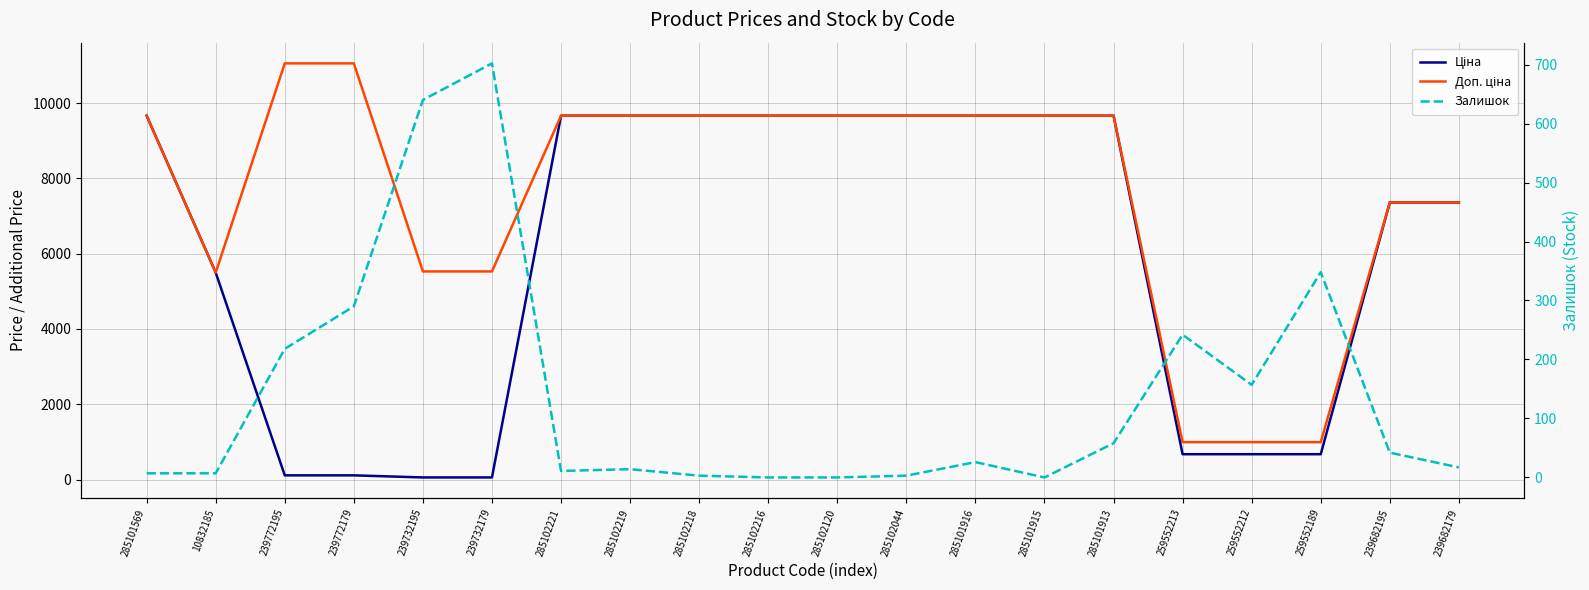

Is the value of Залишок at 285102120 greater than the value of Ціна at 239772195?

No